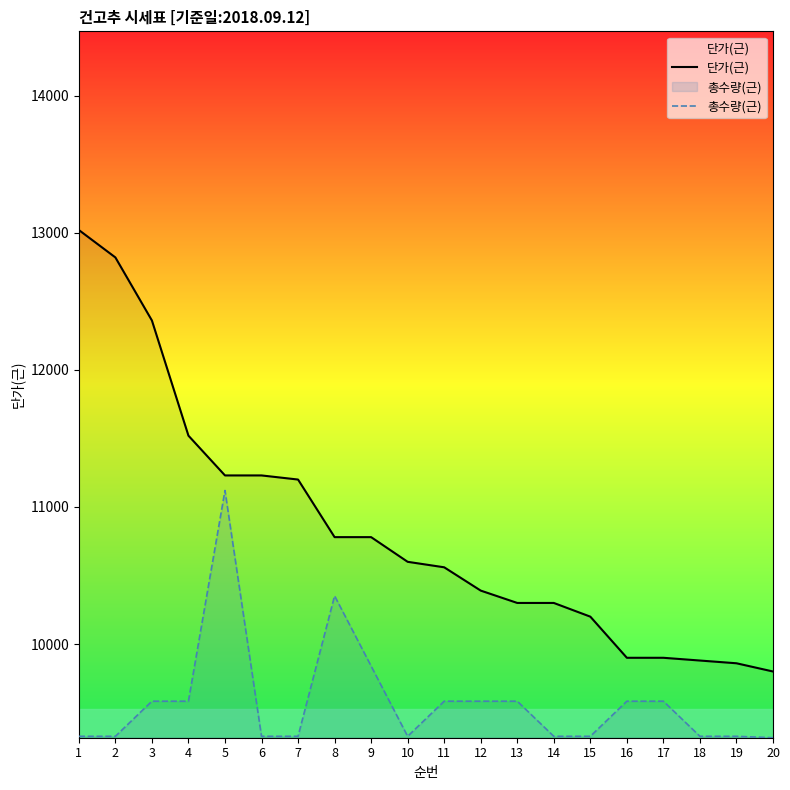

True or false: 단가(근) and 총수량(근) cross at least once.

False